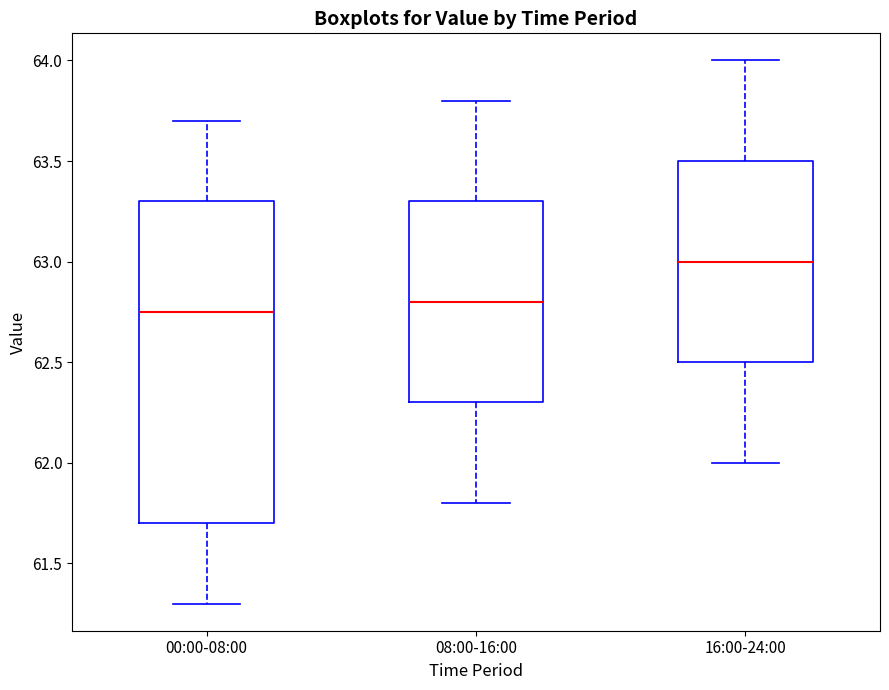

Comparing the boxes themselves (not the whiskers), which one is the tallest?

00:00-08:00